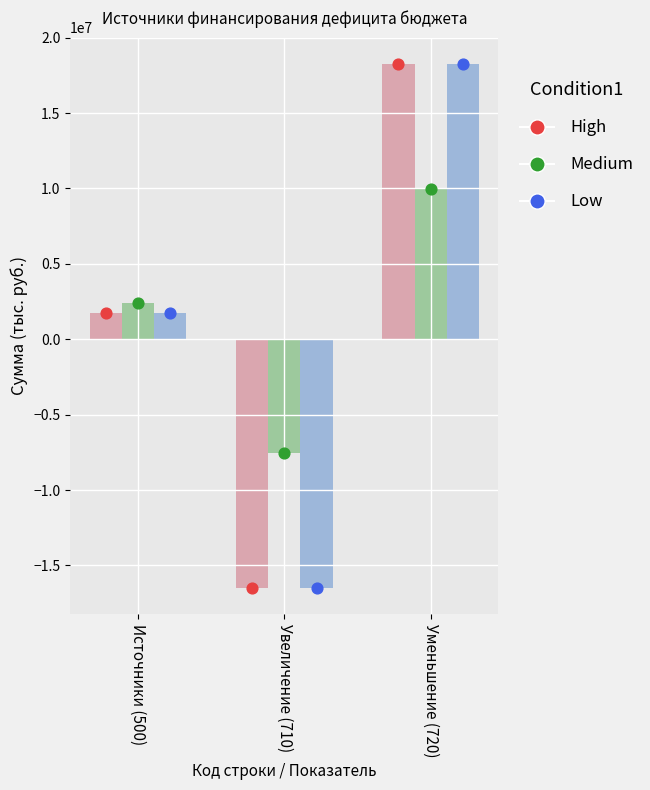

What are all the series names shown in the legend?

High, Medium, Low